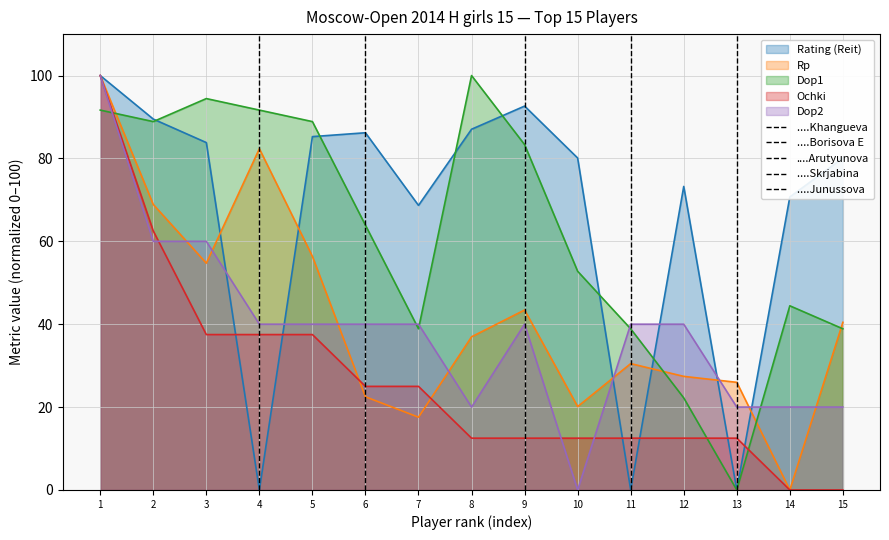

Where do Dop2 and Dop1 first cross each other?

1 and 2